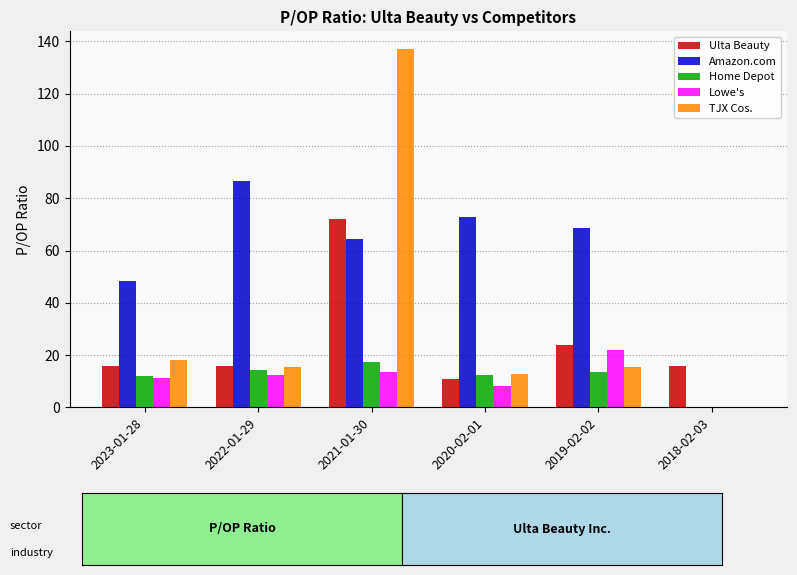

Which series changed the most between 2019-02-02 and 2018-02-03?

Amazon.com